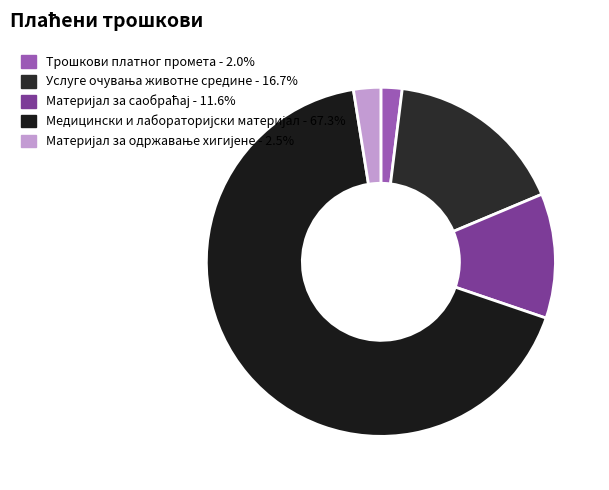

To the nearest percent, what is the average slice percentage?

20%